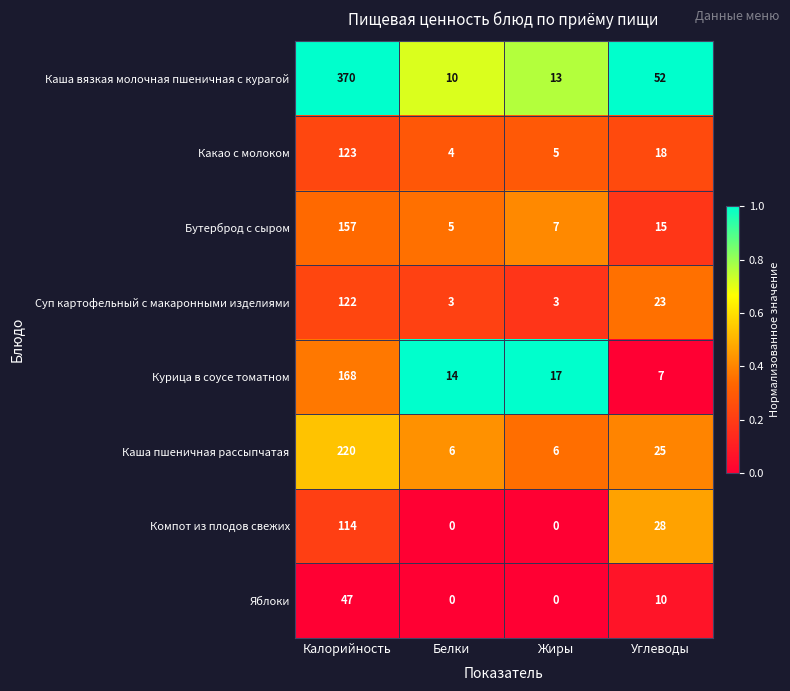

Read the Каша пшеничная рассыпчатая value at Калорийность, to the nearest 50.

200